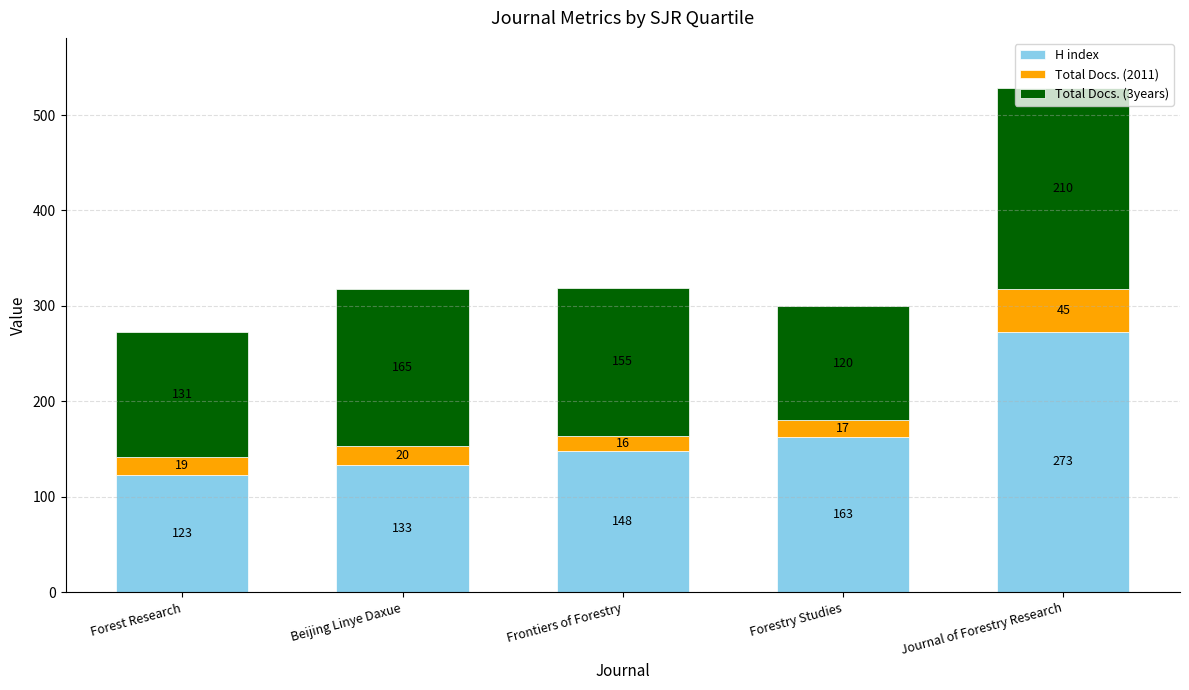

How many data points does each series have?

5